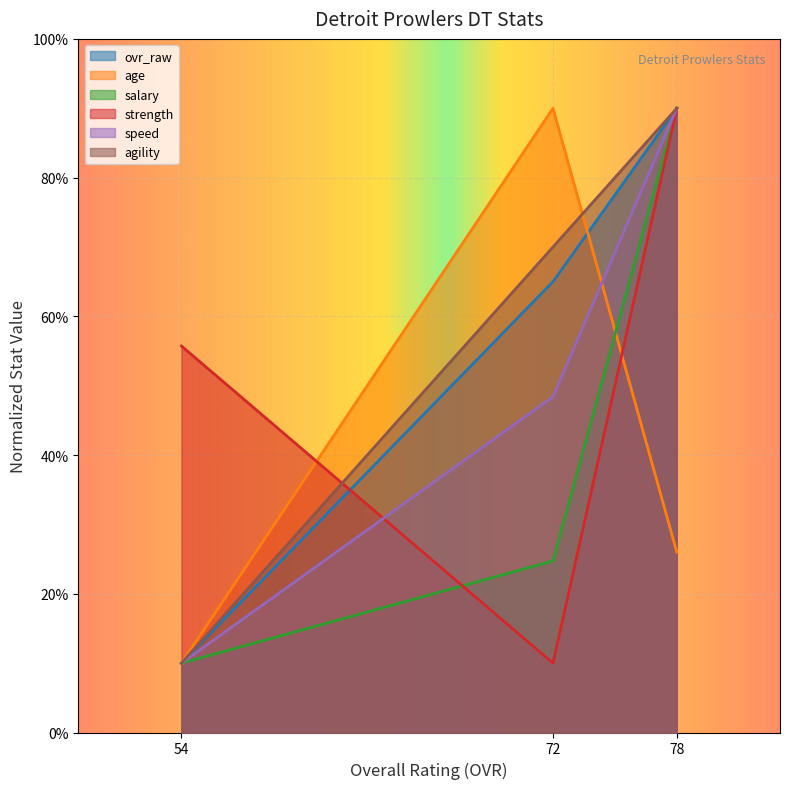

What is the value of the ovr_raw point at the 3rd from the left?

90.0